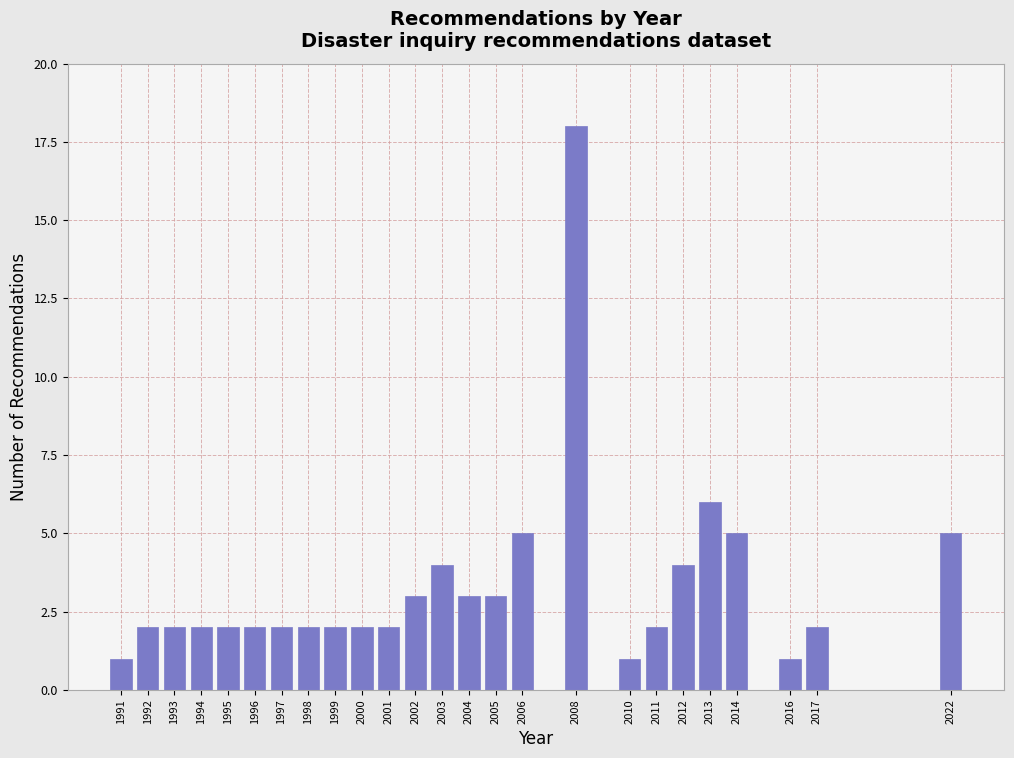

Reading right to left, transcribe all the data shown in this chart.

2022=5	2017=2	2016=1	2014=5	2013=6	2012=4	2011=2	2010=1	2008=18	2006=5	2005=3	2004=3	2003=4	2002=3	2001=2	2000=2	1999=2	1998=2	1997=2	1996=2	1995=2	1994=2	1993=2	1992=2	1991=1